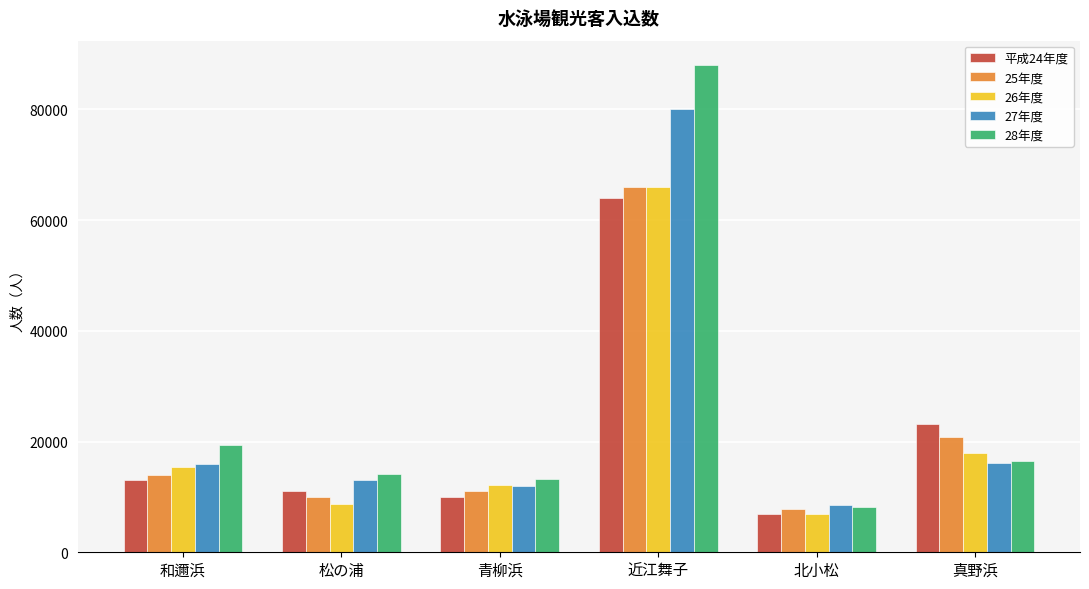

The 26年度 series shows 7980 at 真野浜. True or false?

False